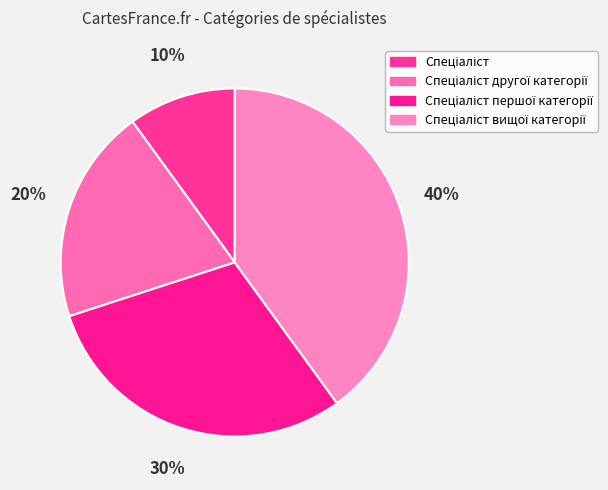

To the nearest percent, what portion does Спеціаліст represent?

10%